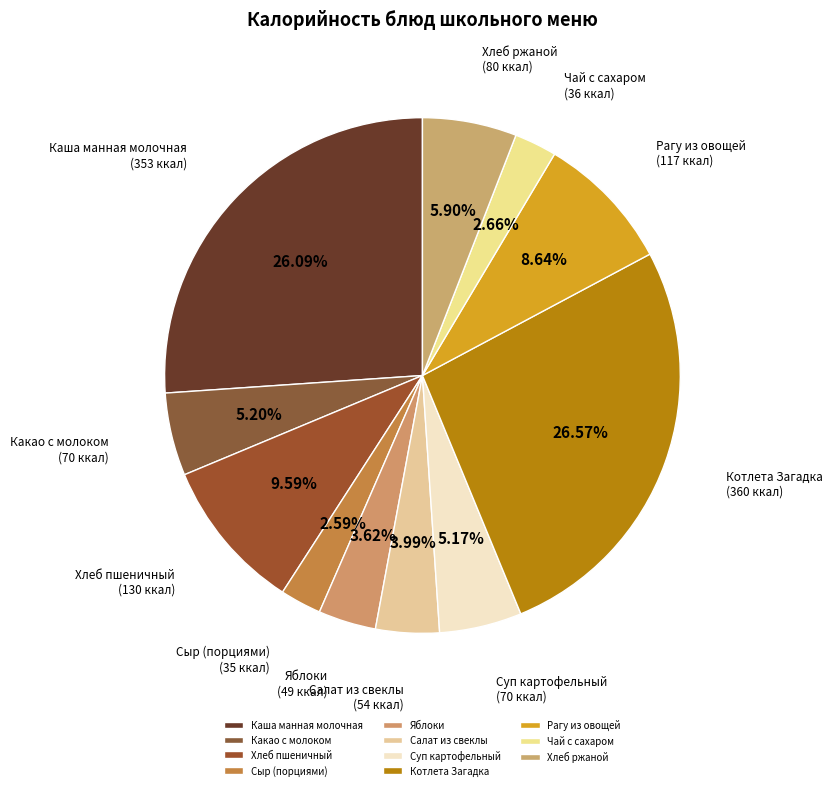

Between Хлеб ржаной and Чай с сахаром, which is larger?

Хлеб ржаной